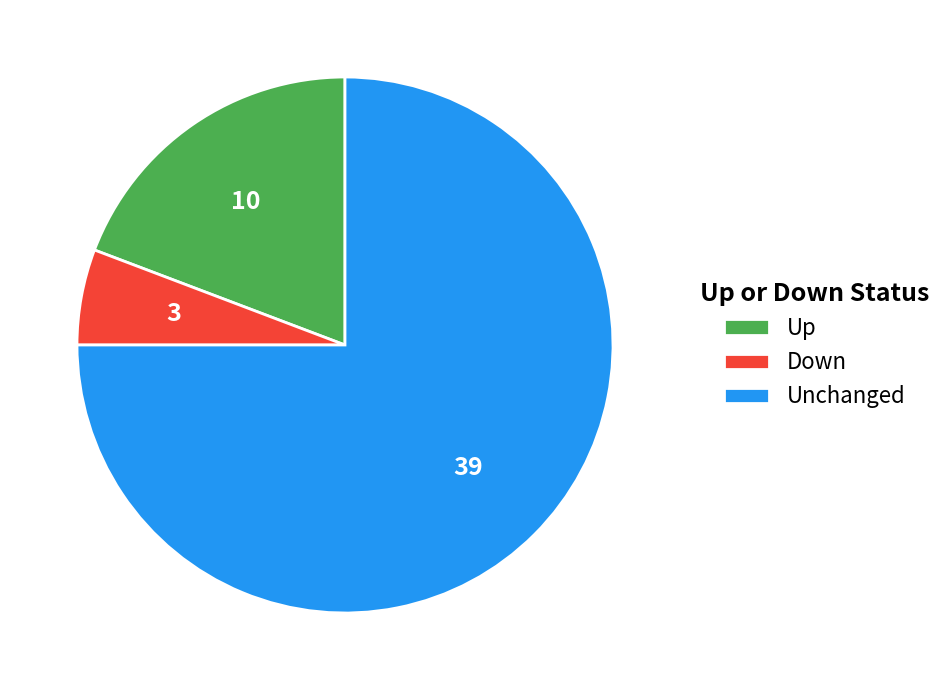

What is the ratio of the value at Unchanged to the value at Up?

3.9